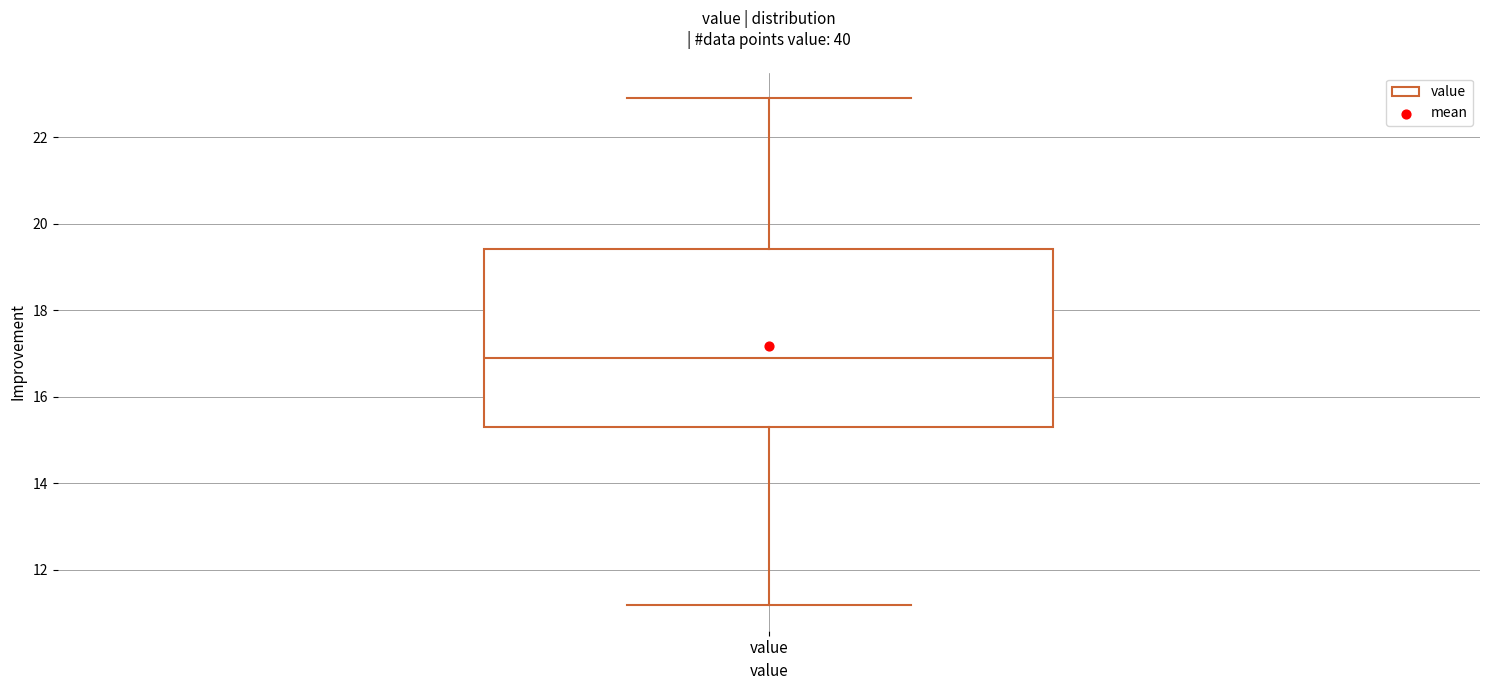

Read this box plot against the y-axis: the position of the median line, the range covered by the box, and the ends of both whiskers. The values are not printed on the chart, so give them approximately, as read against the axis.

median 17.0, box 15.2 to 19.4, whiskers 11.2 to 23.0